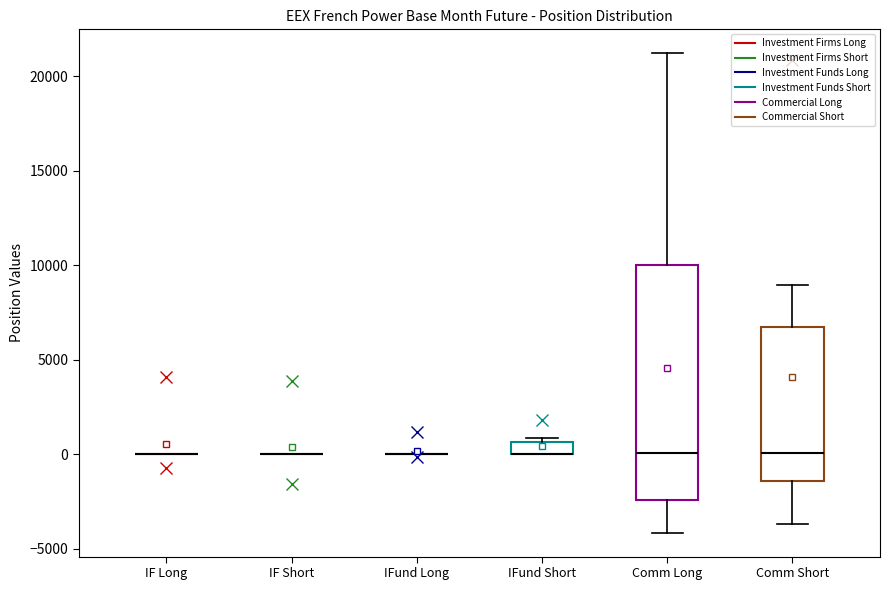

Comparing the boxes themselves (not the whiskers), which one is the tallest?

Comm Long